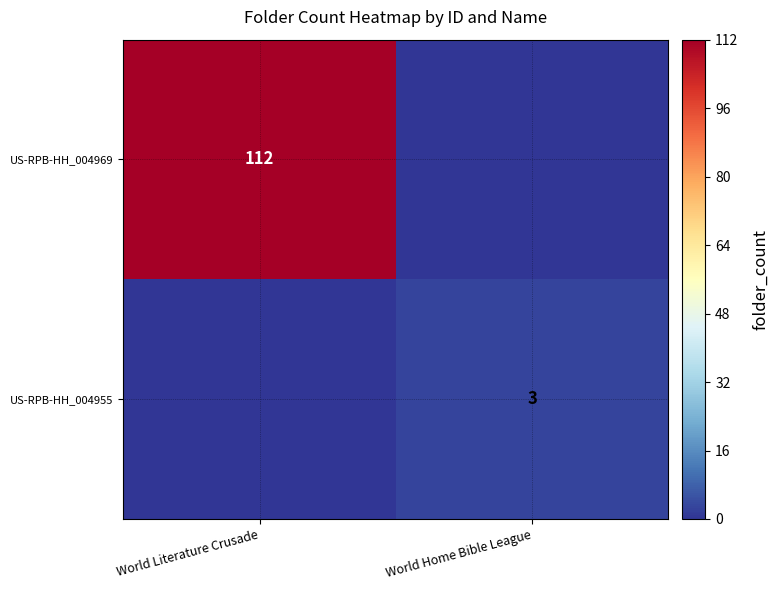

The value of US-RPB-HH_004969 at World Literature Crusade is 112. True or false?

True